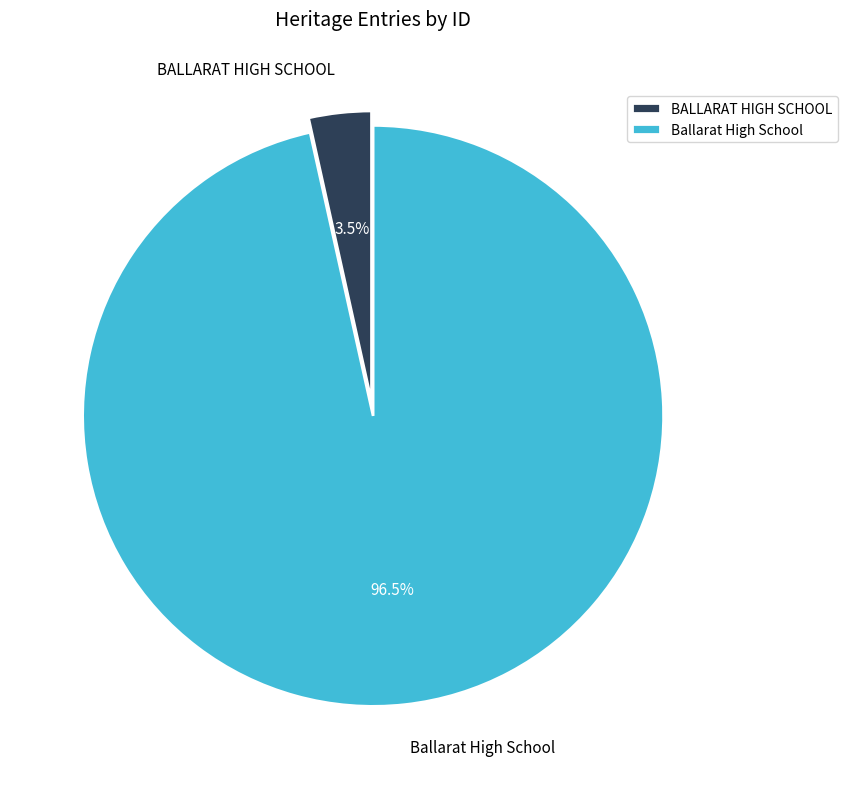

Rank the categories by value from highest to lowest.

Ballarat High School, BALLARAT HIGH SCHOOL